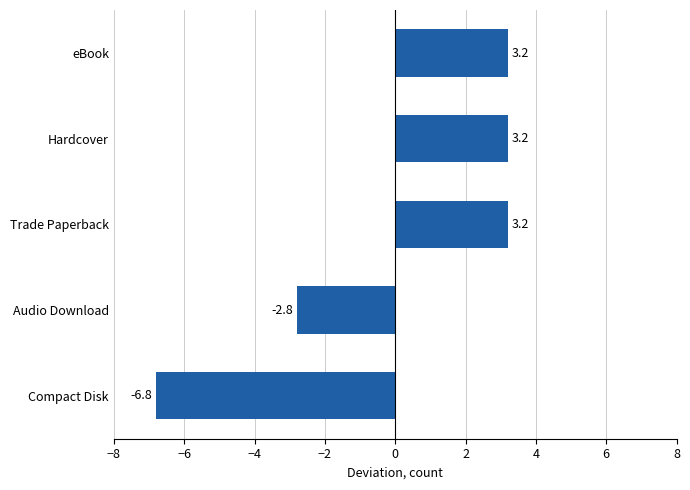

How many values are below zero?

2